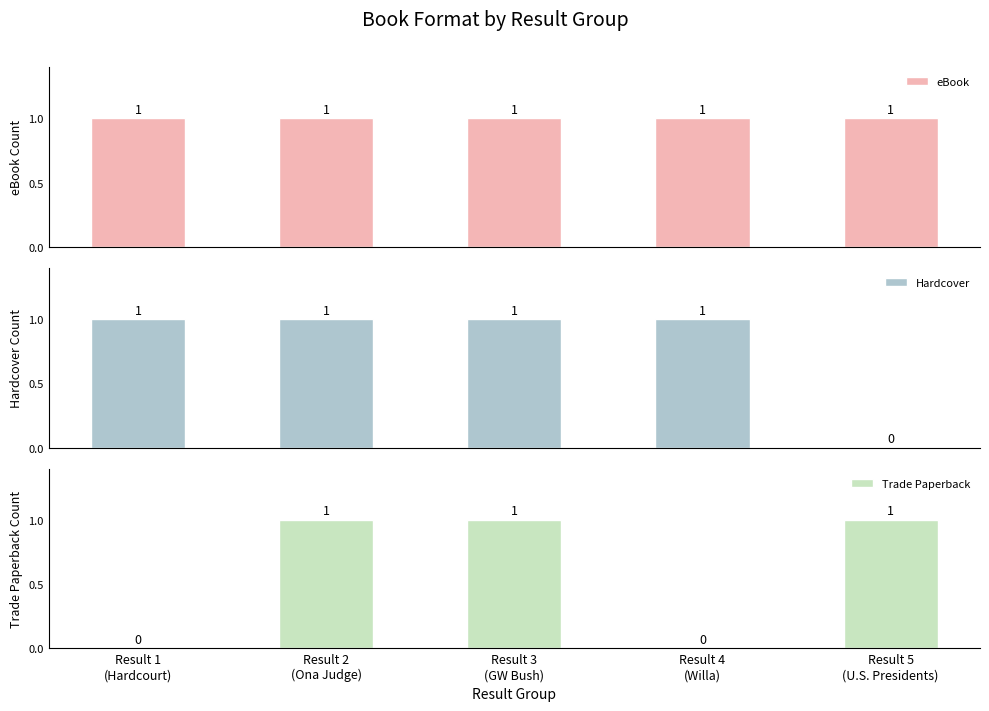

Which series has the widest spread of values?

Hardcover